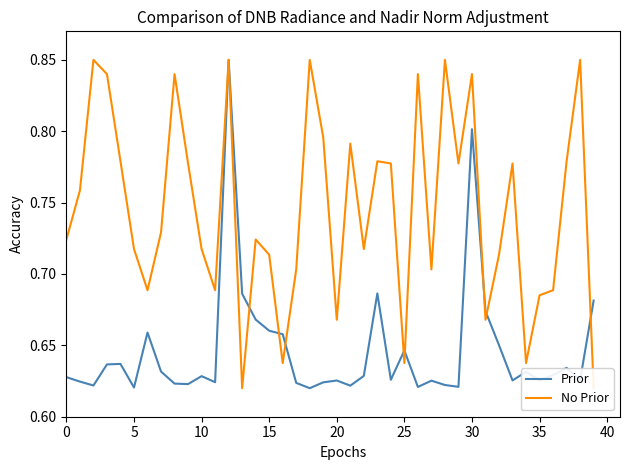

Which series has the largest range (max minus min)?

Prior